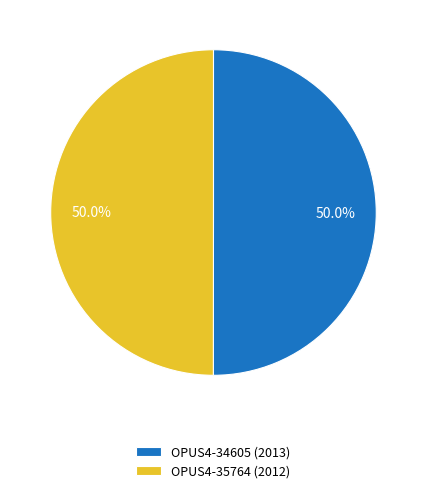

Count the number of slices in the pie.

2